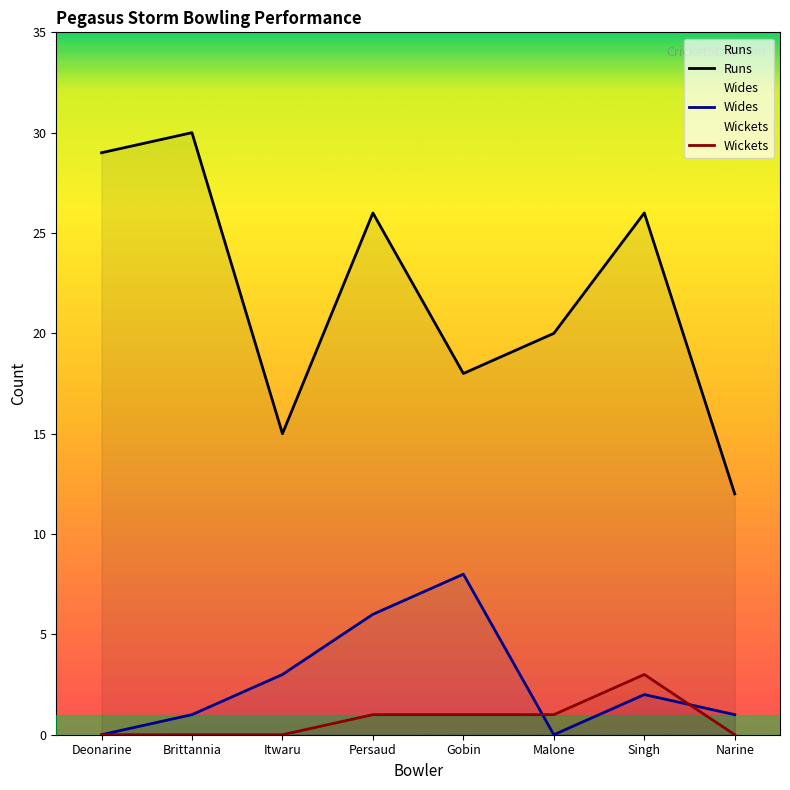

Which category has the highest value across all series?

Brittannia